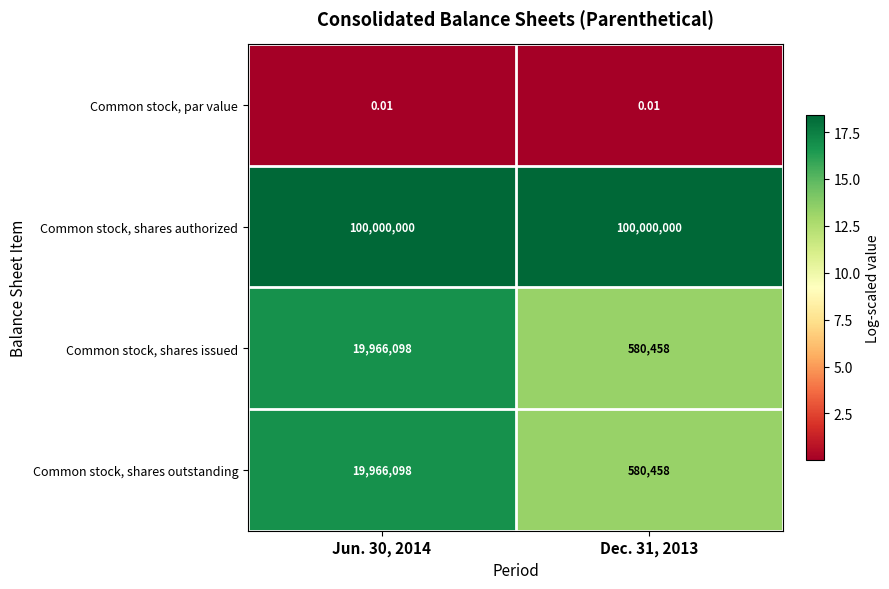

Which series has the largest total across all categories?

Common stock, shares authorized